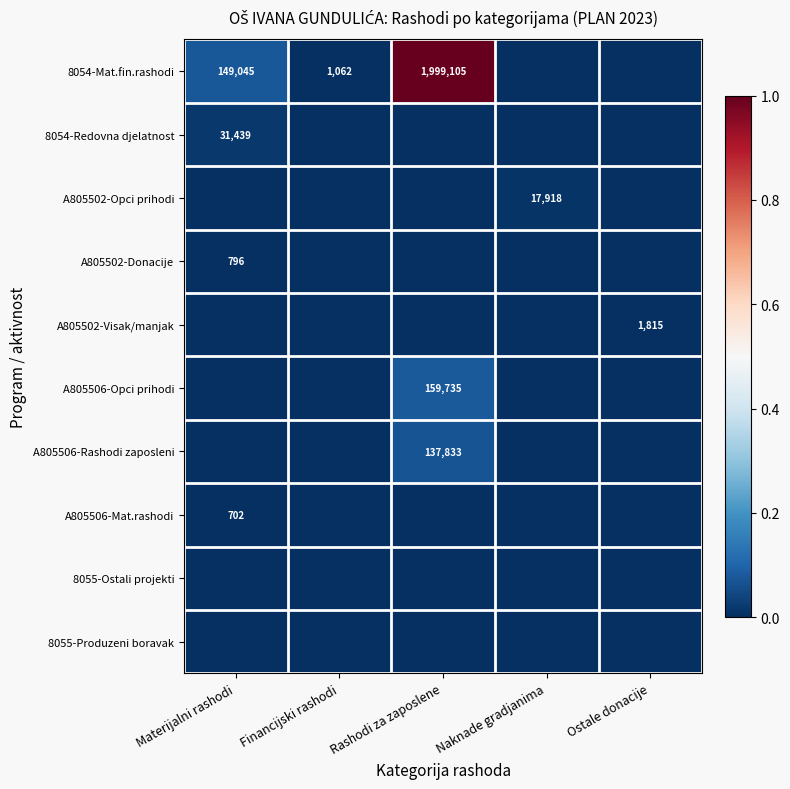

The value of 8054-Redovna djelatnost at Materijalni rashodi is 31439. True or false?

True